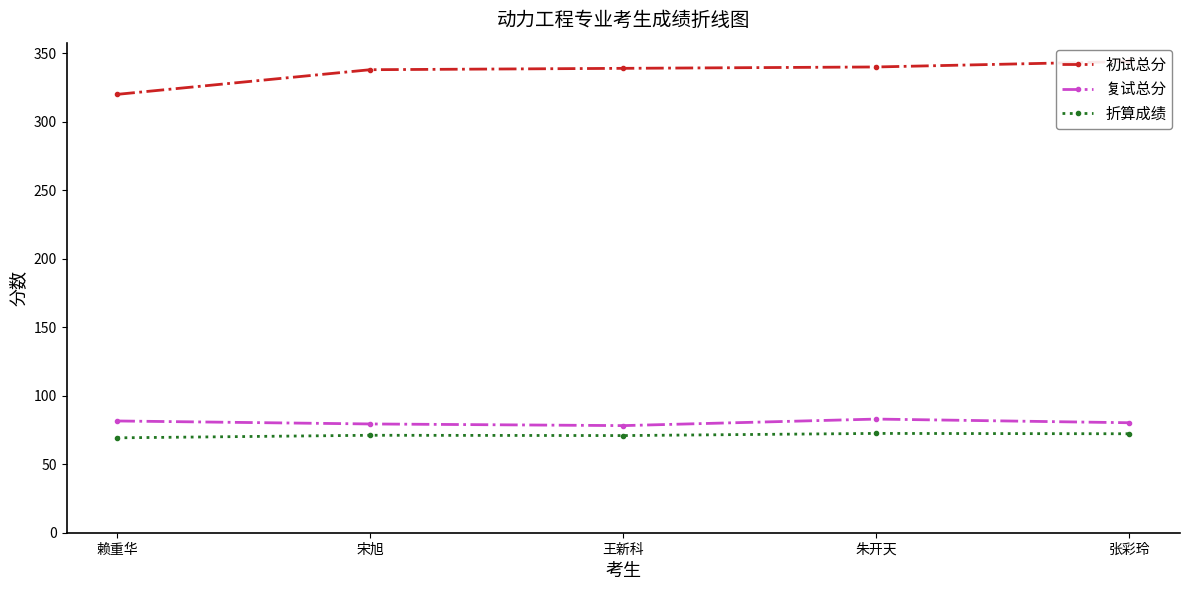

What is the sum of all 复试总分 values?

402.4